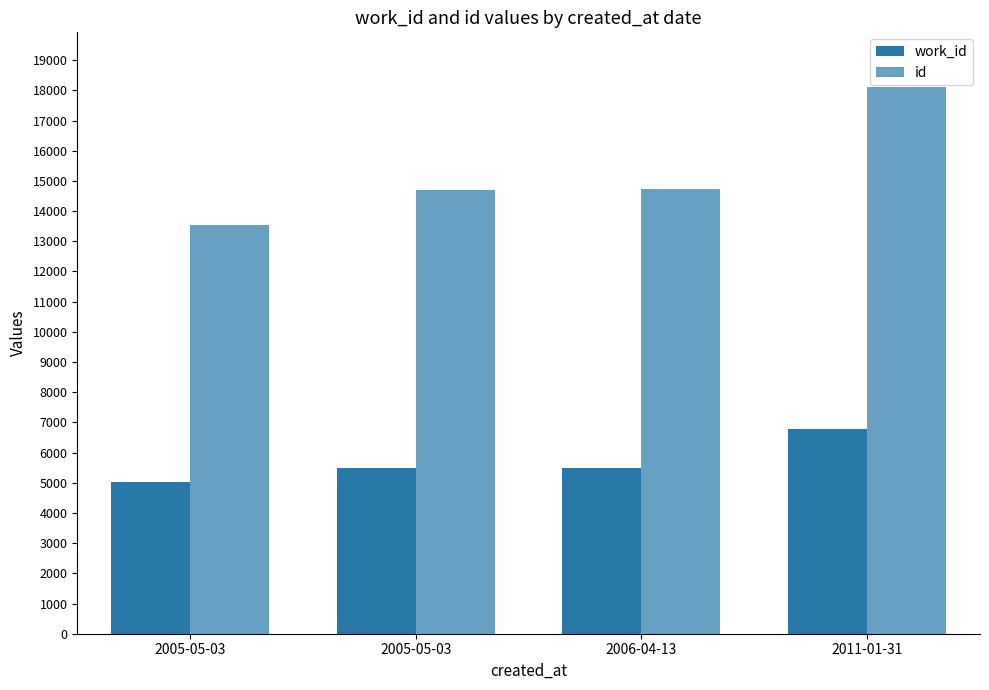

How many series are shown in this chart?

2